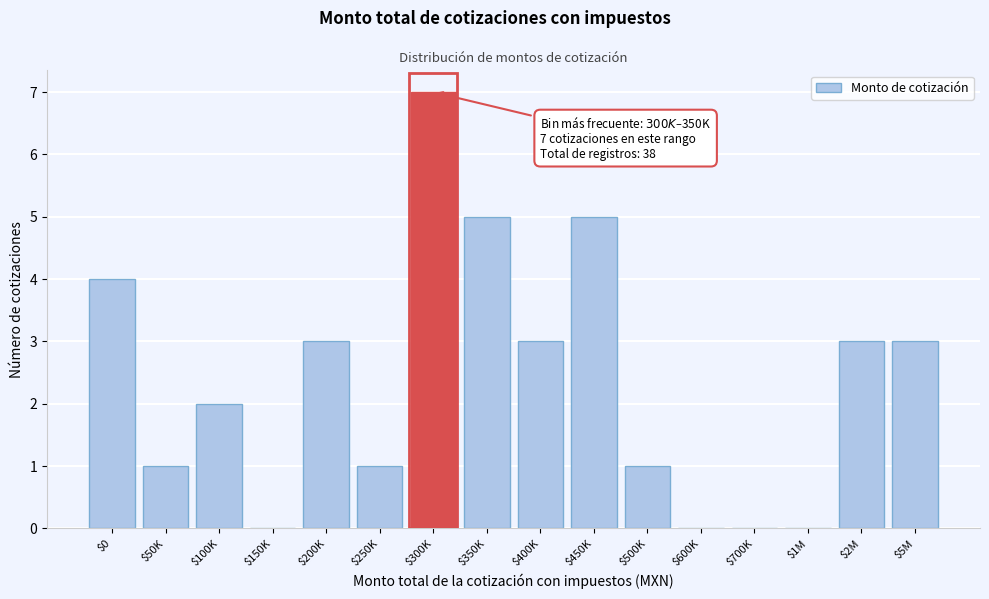

What is the sum of all values?

38